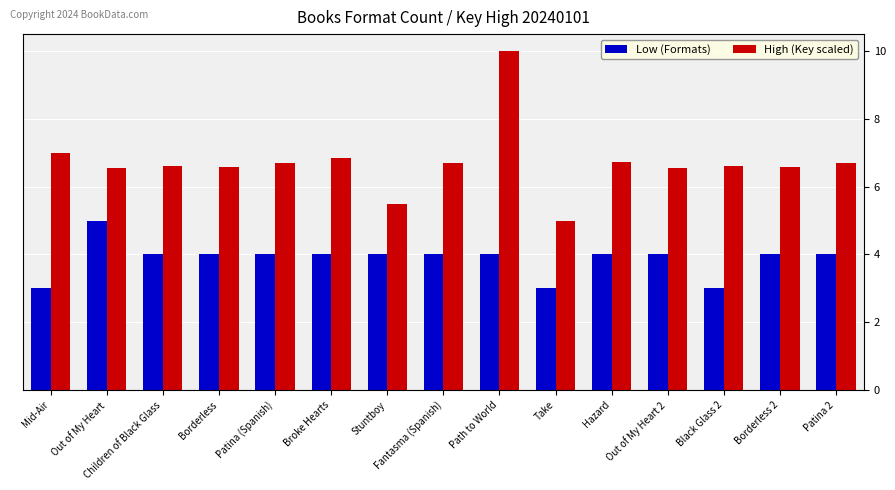

What is the spread (max minus min) of values at Stuntboy?

1.5